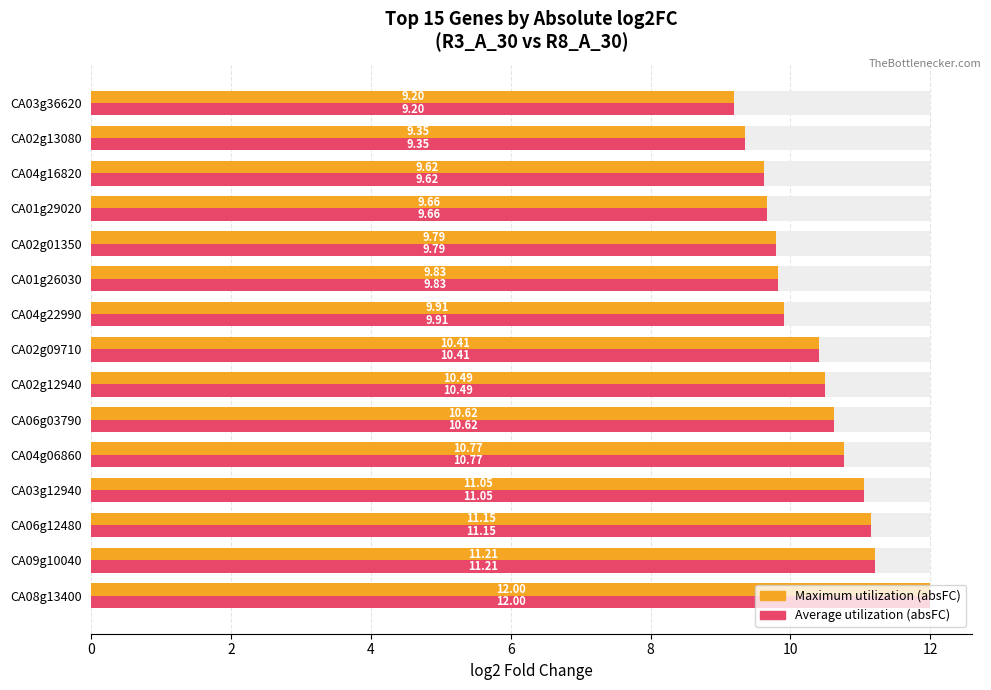

What is the value of the Maximum utilization (absFC) bar at the 4th from the left?

11.1